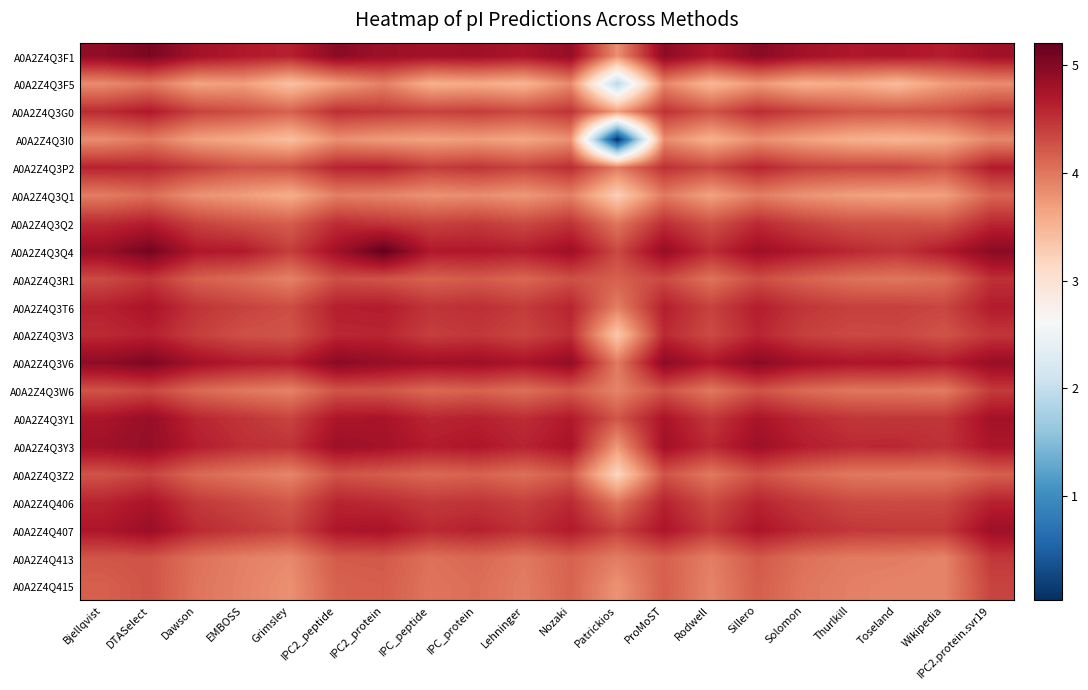

Which series has the widest spread of values?

A0A2Z4Q3I0